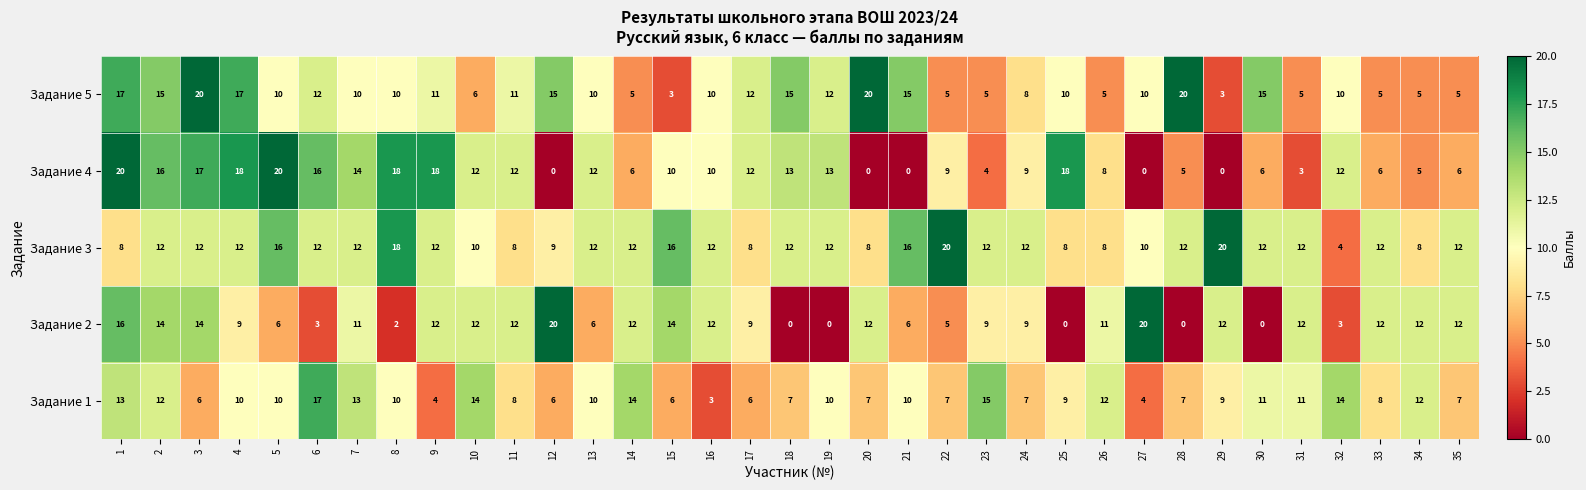

Between 16 and 28, which series saw the biggest shift?

Задание 2